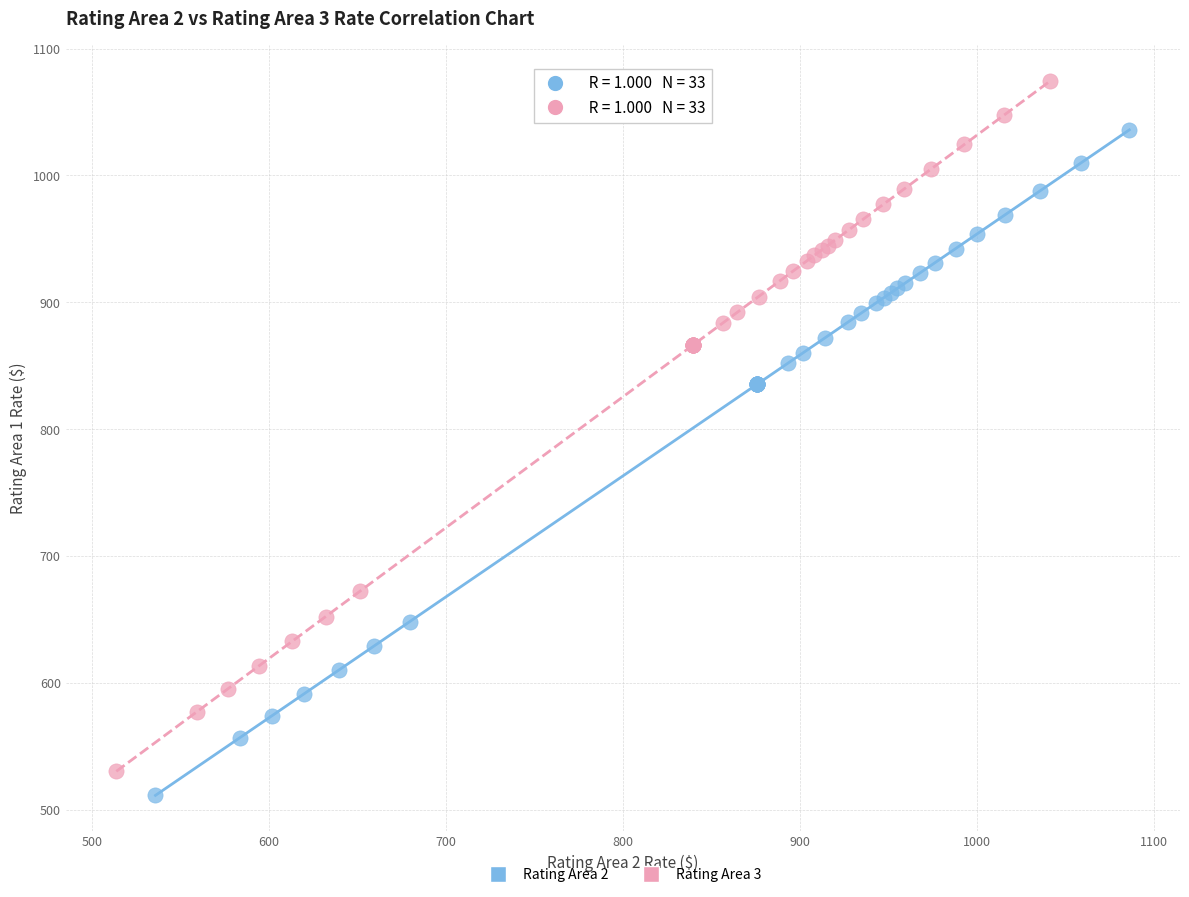

Which series has the largest Y range (max minus min)?

Rating Area 3